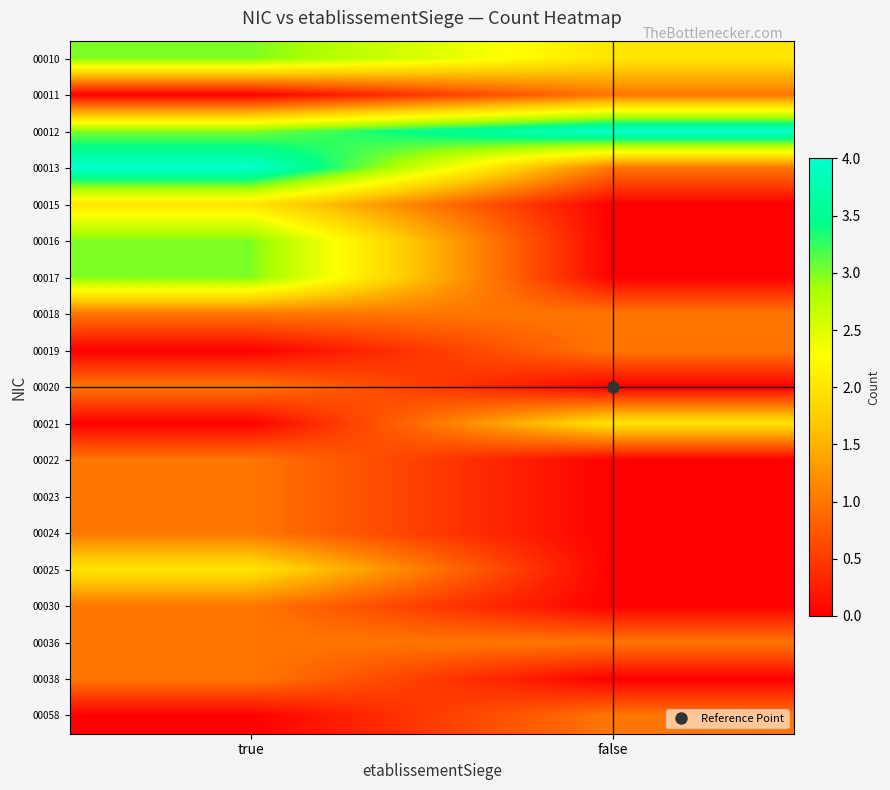

At which category does the chart reach its peak across all series?

false